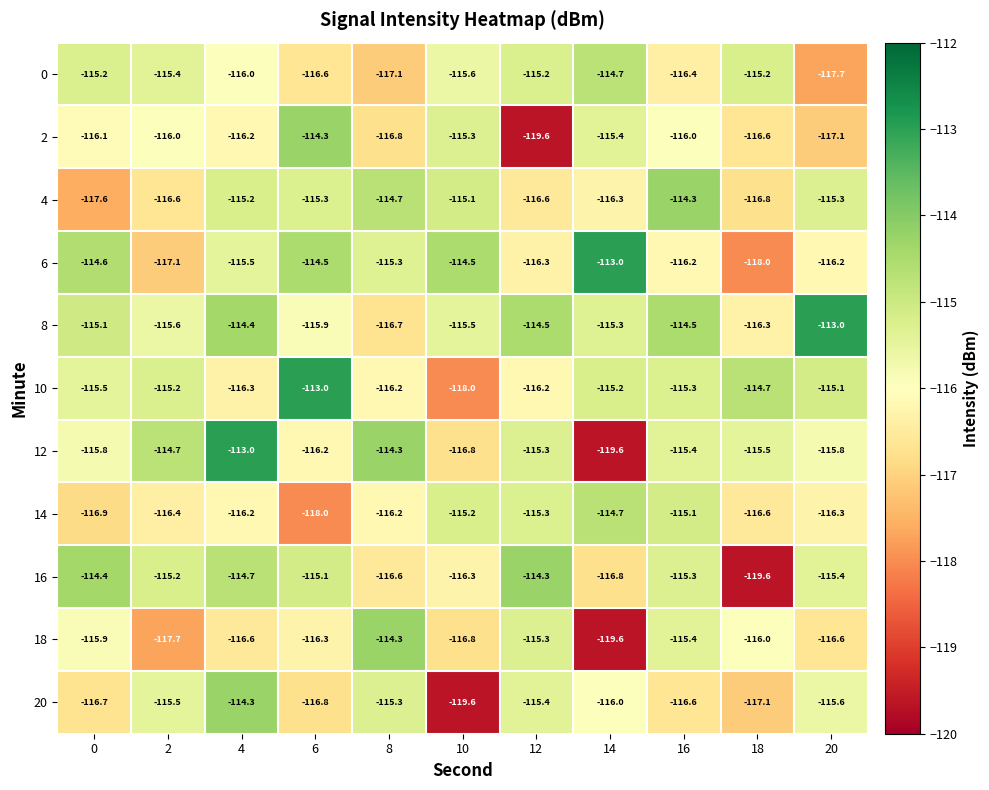

How many data points does each series have?

11